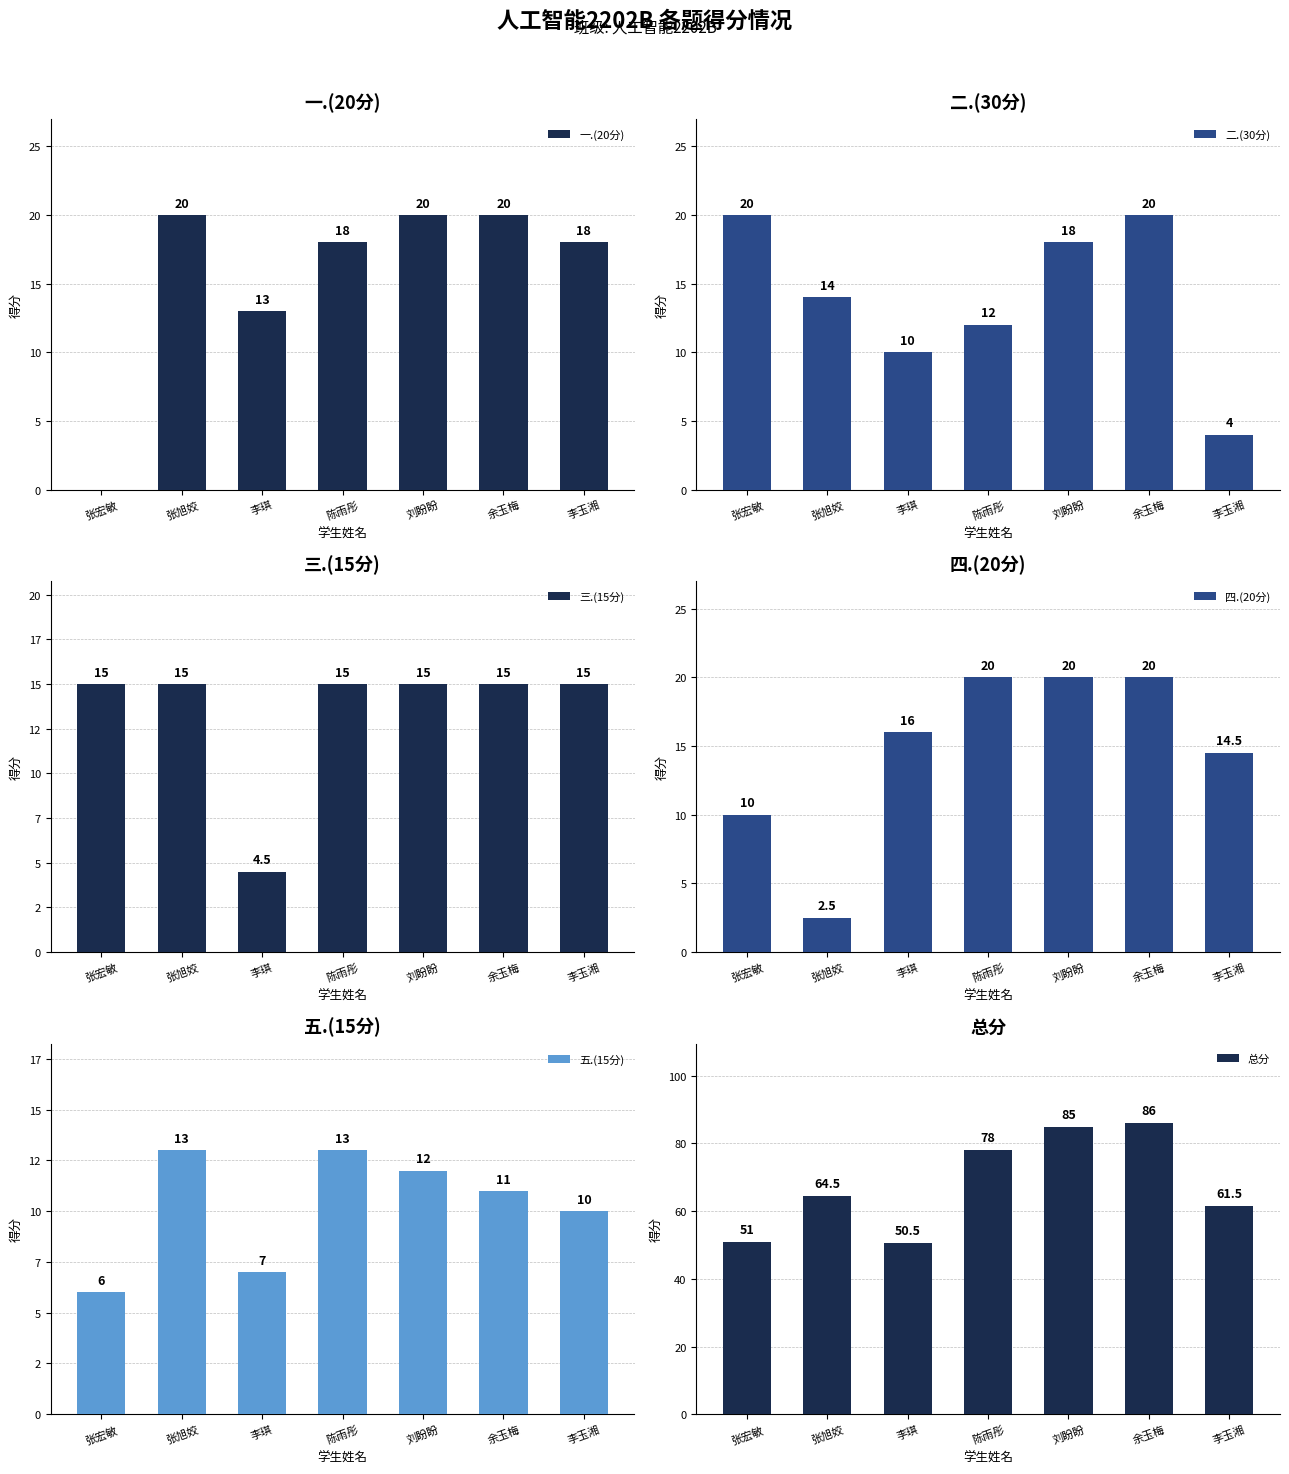

What position from the right is 余玉梅?

2